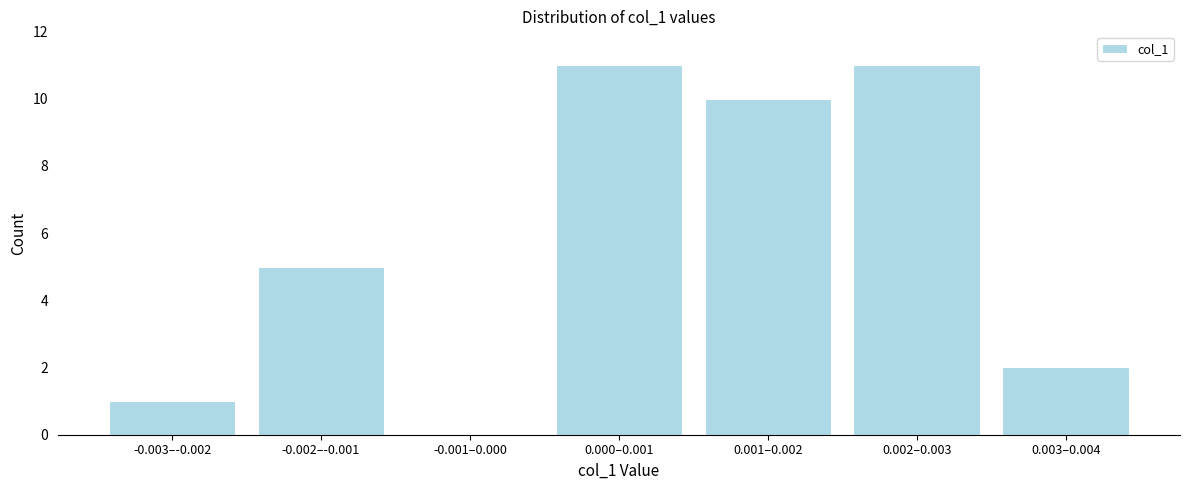

Reading left to right, list all the values displayed in this chart.

-0.003–-0.002=1	-0.002–-0.001=5	-0.001–0.000=0	0.000–0.001=11	0.001–0.002=10	0.002–0.003=11	0.003–0.004=2